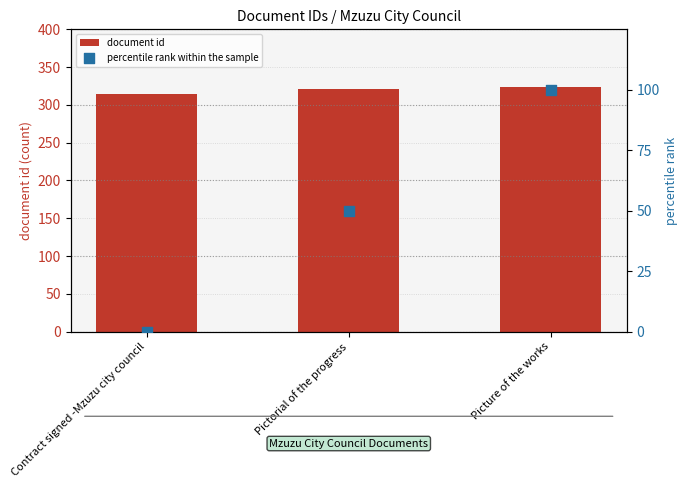

Which series has the largest total across all categories?

document id